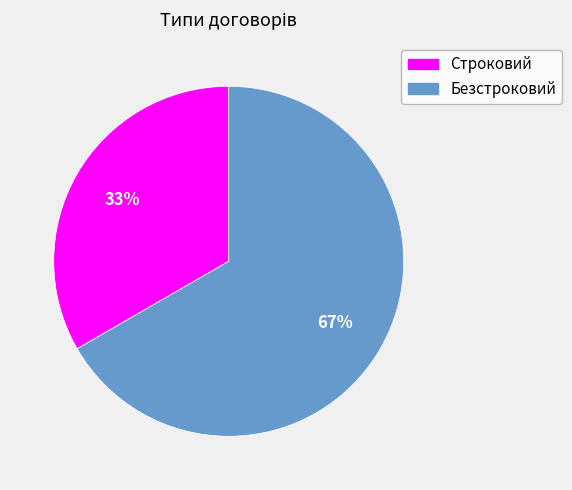

To the nearest percent, what is the combined percentage of Строковий and Безстроковий?

100%